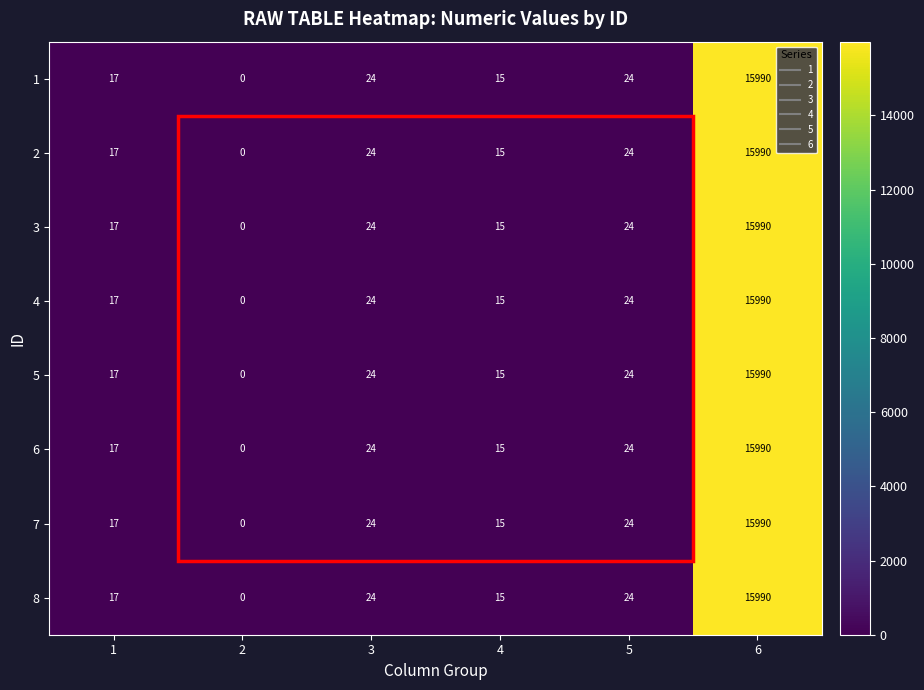

Is it true that 6 equals 24 at 3?

True